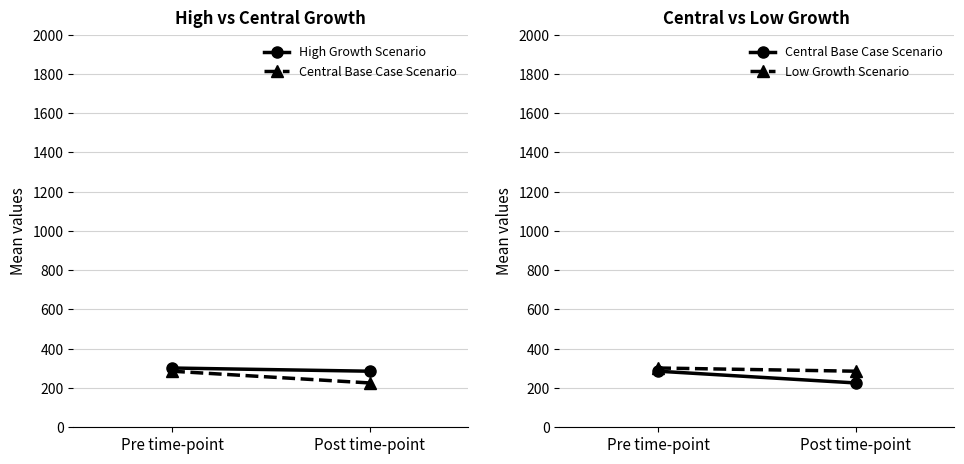

The value of Low Growth Scenario at Pre time-point is 301.9. True or false?

True